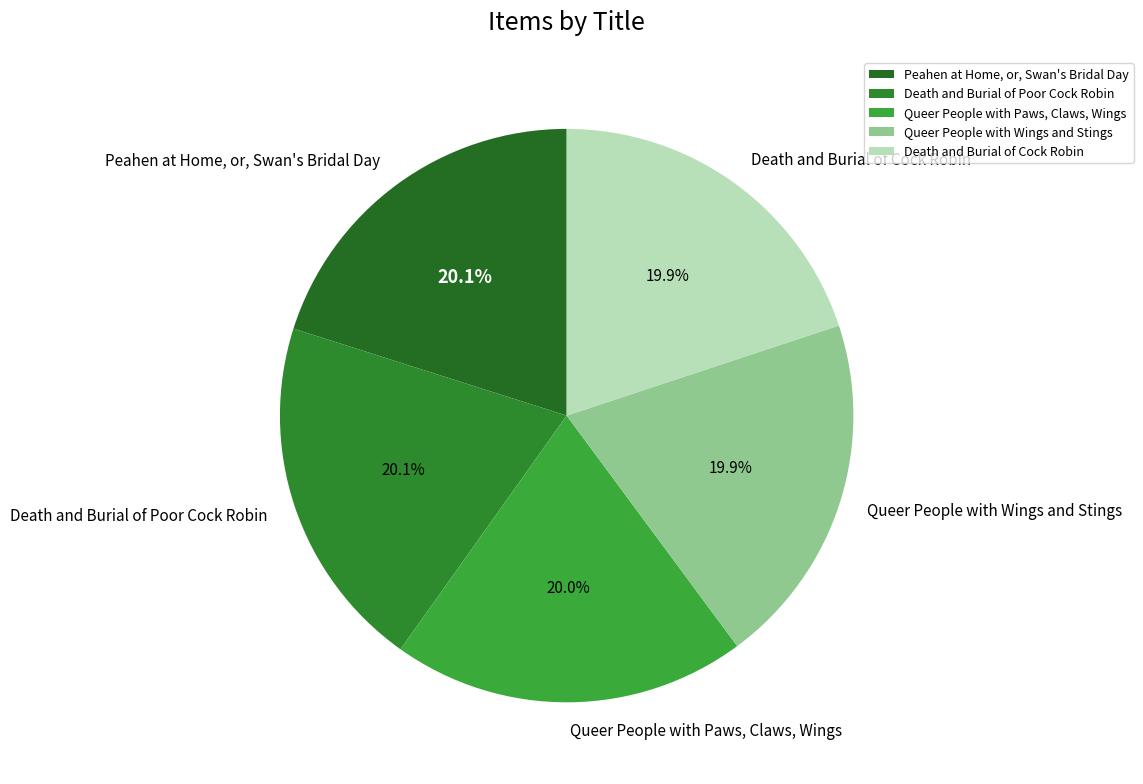

How many slices are in this pie chart?

5